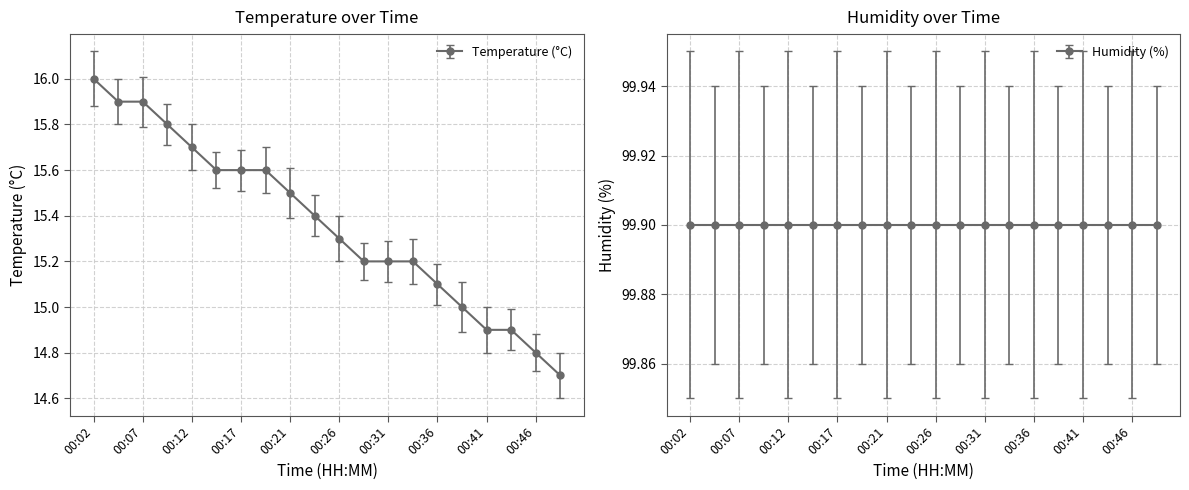

Reading right to left, what are all the values shown in this chart?

14.7	14.8	14.9	14.9	15.0	15.1	15.2	15.2	15.2	15.3	15.4	15.5	15.6	15.6	15.6	15.7	15.8	15.9	15.9	16.0